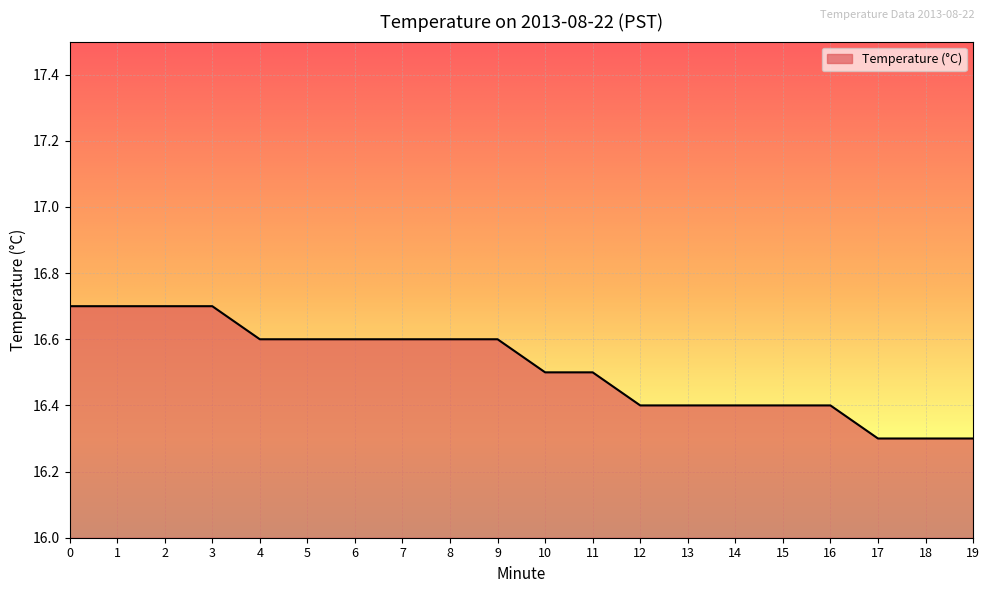

What is the ratio of the value at 14 to the value at 17?

1.0